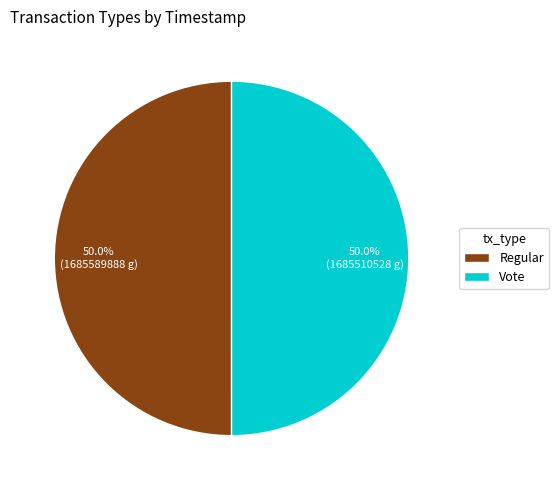

How many slices are in this pie chart?

2